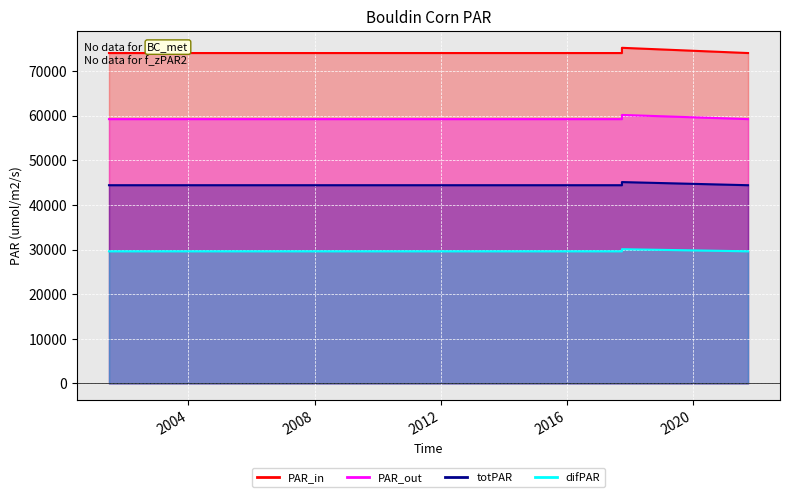

Which category has the highest value in the totPAR series?

2017-10-01